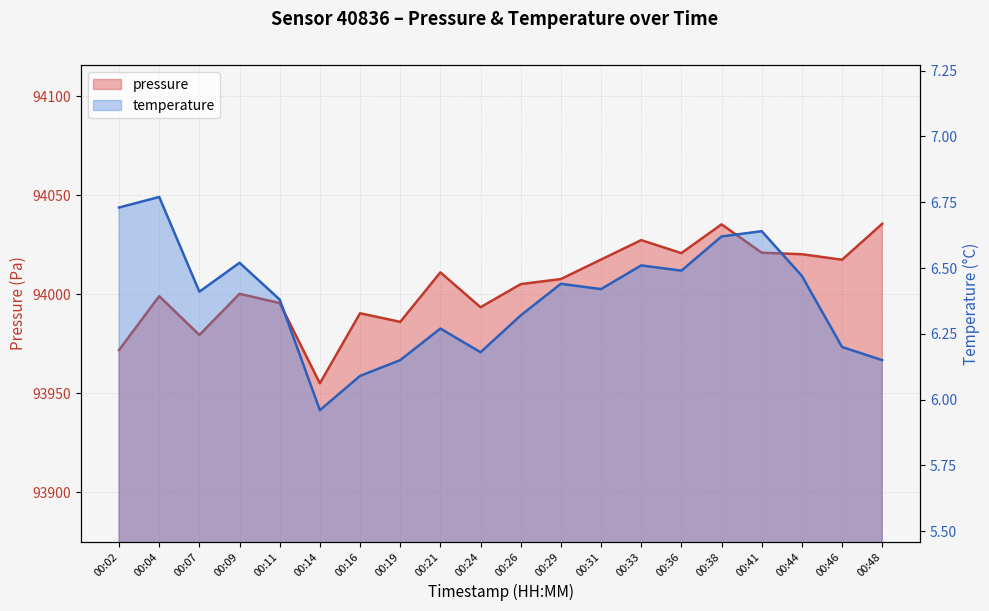

What are all the series names shown in the legend?

pressure, temperature